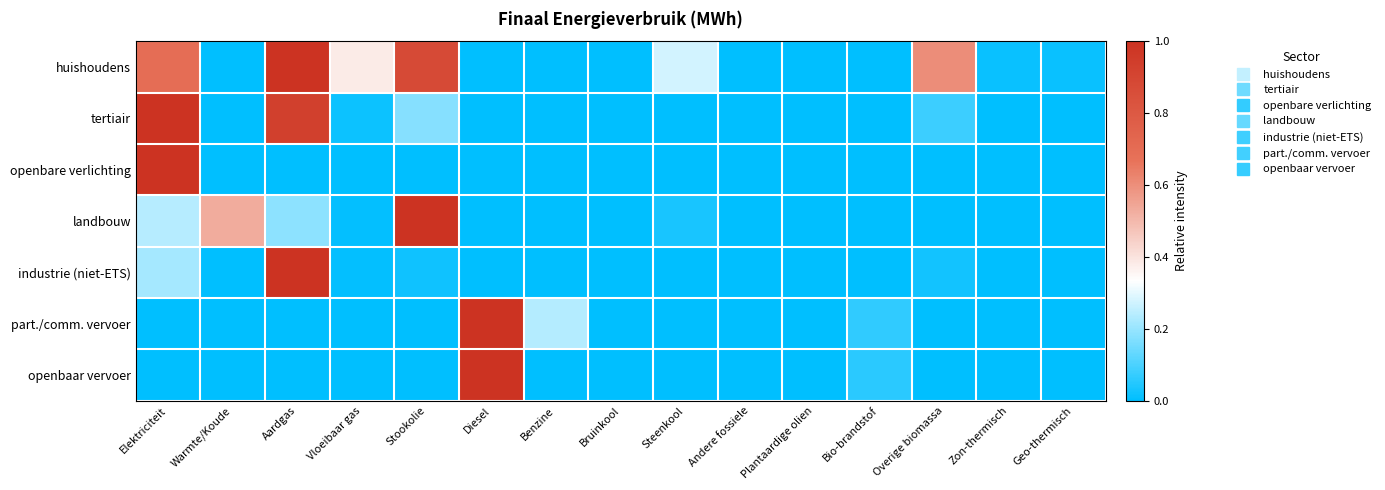

Reading left to right, list all the values displayed in this chart.

huishoudens: Elektriciteit=0.7	Warmte/Koude=0.0	Aardgas=1.0	Vloeibaar gas=0.4	Stookolie=0.9	Diesel=0.0	Benzine=0.0	Bruinkool=0.0	Steenkool=0.3	Andere fossiele=0.0	Plantaardige olien=0.0	Bio-brandstof=0.0	Overige biomassa=0.6	Zon-thermisch=0.0	Geo-thermisch=0.0
tertiair: Elektriciteit=1.0	Warmte/Koude=0.0	Aardgas=0.9	Vloeibaar gas=0.0	Stookolie=0.2	Diesel=0.0	Benzine=0.0	Bruinkool=0.0	Steenkool=0.0	Andere fossiele=0.0	Plantaardige olien=0.0	Bio-brandstof=0.0	Overige biomassa=0.1	Zon-thermisch=0.0	Geo-thermisch=0.0
openbare verlichting: Elektriciteit=1.0	Warmte/Koude=0.0	Aardgas=0.0	Vloeibaar gas=0.0	Stookolie=0.0	Diesel=0.0	Benzine=0.0	Bruinkool=0.0	Steenkool=0.0	Andere fossiele=0.0	Plantaardige olien=0.0	Bio-brandstof=0.0	Overige biomassa=0.0	Zon-thermisch=0.0	Geo-thermisch=0.0
landbouw: Elektriciteit=0.2	Warmte/Koude=0.5	Aardgas=0.2	Vloeibaar gas=0.0	Stookolie=1.0	Diesel=0.0	Benzine=0.0	Bruinkool=0.0	Steenkool=0.0	Andere fossiele=0.0	Plantaardige olien=0.0	Bio-brandstof=0.0	Overige biomassa=0.0	Zon-thermisch=0.0	Geo-thermisch=0.0
industrie (niet-ETS): Elektriciteit=0.2	Warmte/Koude=0.0	Aardgas=1.0	Vloeibaar gas=0.0	Stookolie=0.0	Diesel=0.0	Benzine=0.0	Bruinkool=0.0	Steenkool=0.0	Andere fossiele=0.0	Plantaardige olien=0.0	Bio-brandstof=0.0	Overige biomassa=0.0	Zon-thermisch=0.0	Geo-thermisch=0.0
part./comm. vervoer: Elektriciteit=0.0	Warmte/Koude=0.0	Aardgas=0.0	Vloeibaar gas=0.0	Stookolie=0.0	Diesel=1.0	Benzine=0.2	Bruinkool=0.0	Steenkool=0.0	Andere fossiele=0.0	Plantaardige olien=0.0	Bio-brandstof=0.1	Overige biomassa=0.0	Zon-thermisch=0.0	Geo-thermisch=0.0
openbaar vervoer: Elektriciteit=0.0	Warmte/Koude=0.0	Aardgas=0.0	Vloeibaar gas=0.0	Stookolie=0.0	Diesel=1.0	Benzine=0.0	Bruinkool=0.0	Steenkool=0.0	Andere fossiele=0.0	Plantaardige olien=0.0	Bio-brandstof=0.1	Overige biomassa=0.0	Zon-thermisch=0.0	Geo-thermisch=0.0